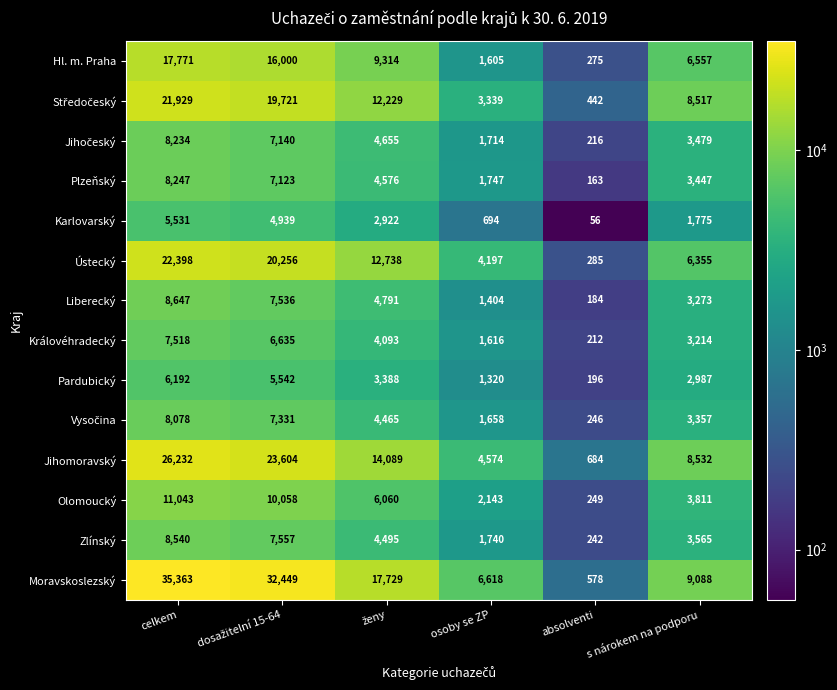

Which series has the widest spread of values?

Moravskoslezský